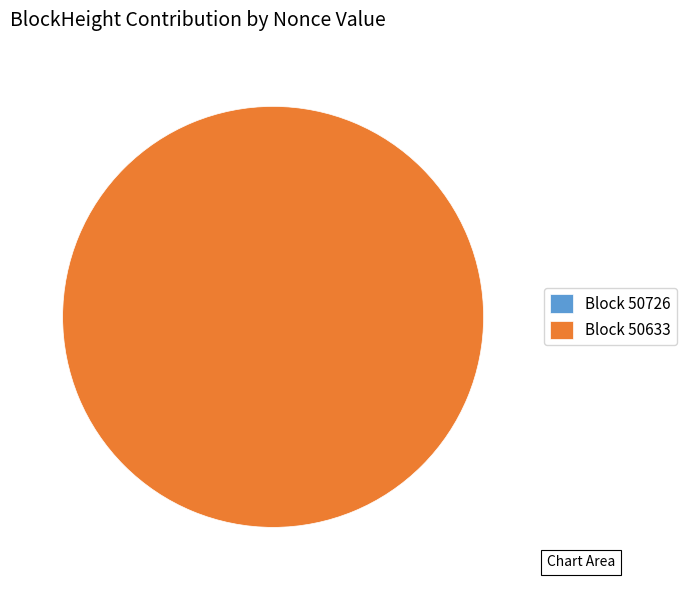

Is 50633 the majority of the pie?

Yes